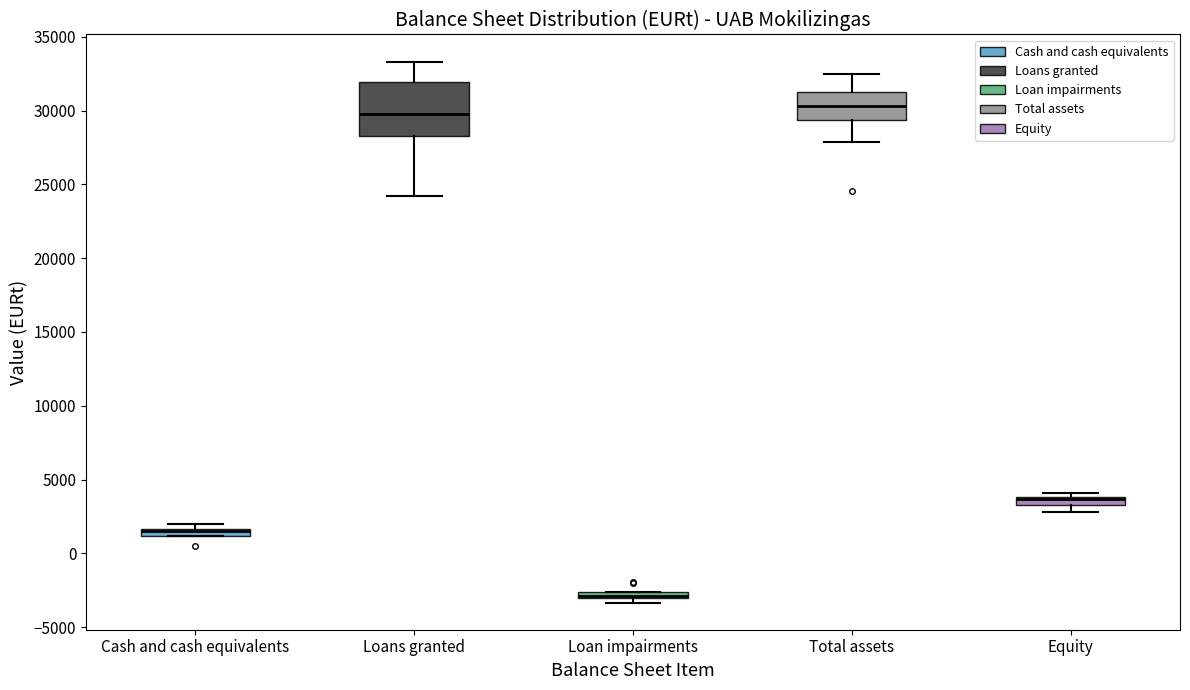

Which box is the tallest, from its lower edge to its upper edge?

Loans granted